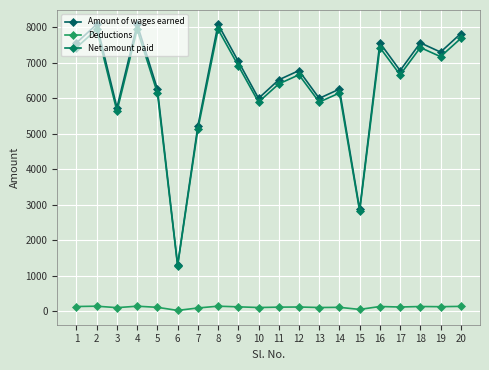

Which series has the largest range (max minus min)?

Amount of wages earned